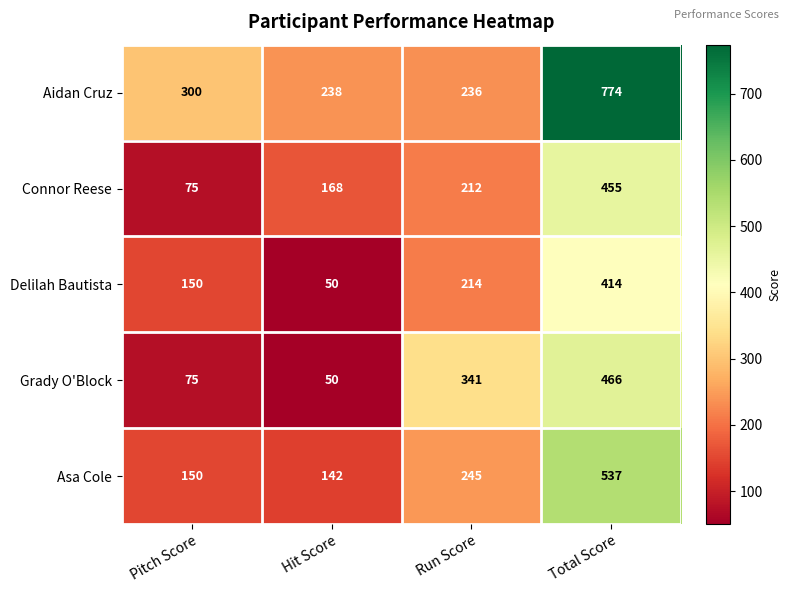

How many data points does each series have?

4